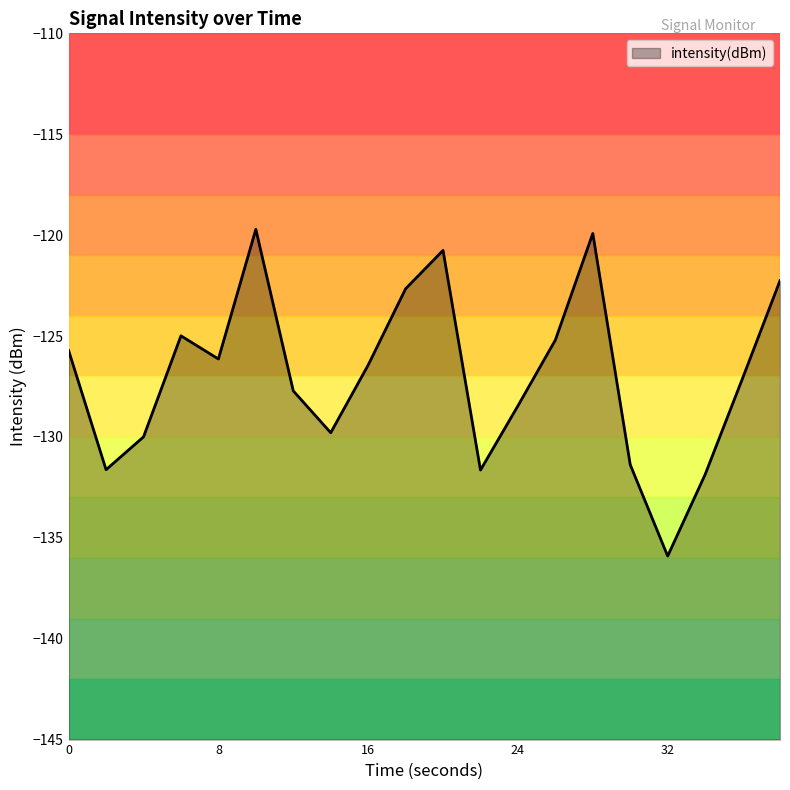

What is the difference between the maximum and minimum values?

16.2